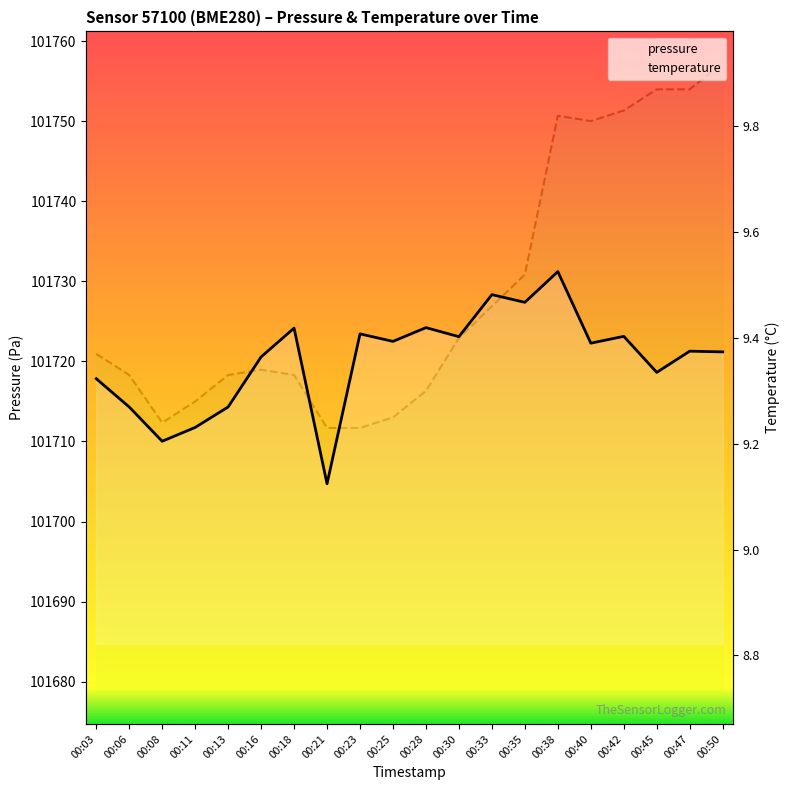

At which label is temperature closest to 9?

00:21